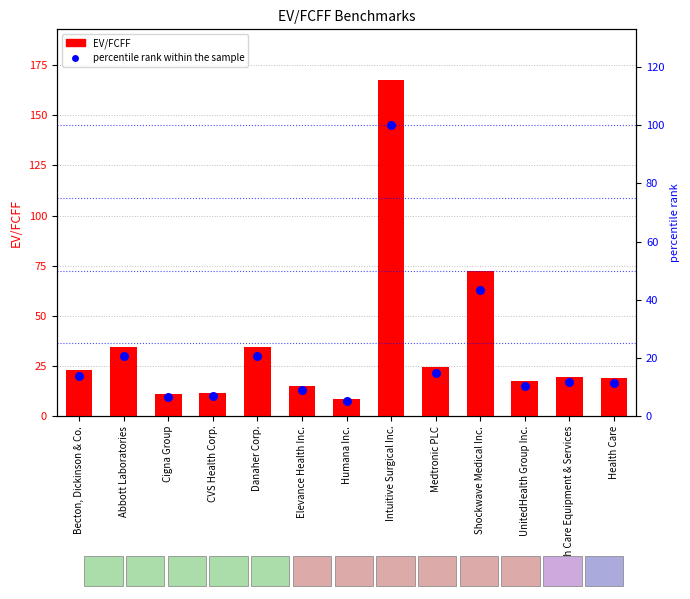

Which series has the largest total across all categories?

EV/FCFF